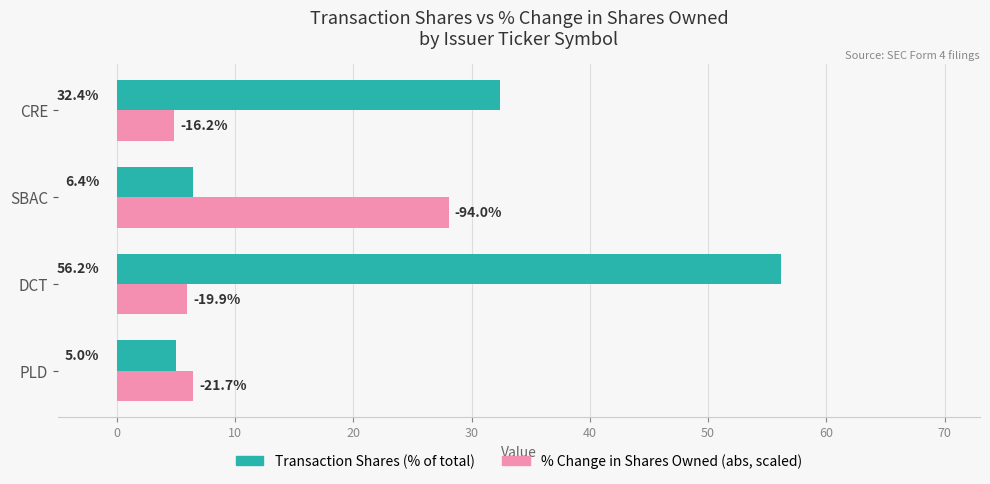

How many categories are shown in the chart?

4